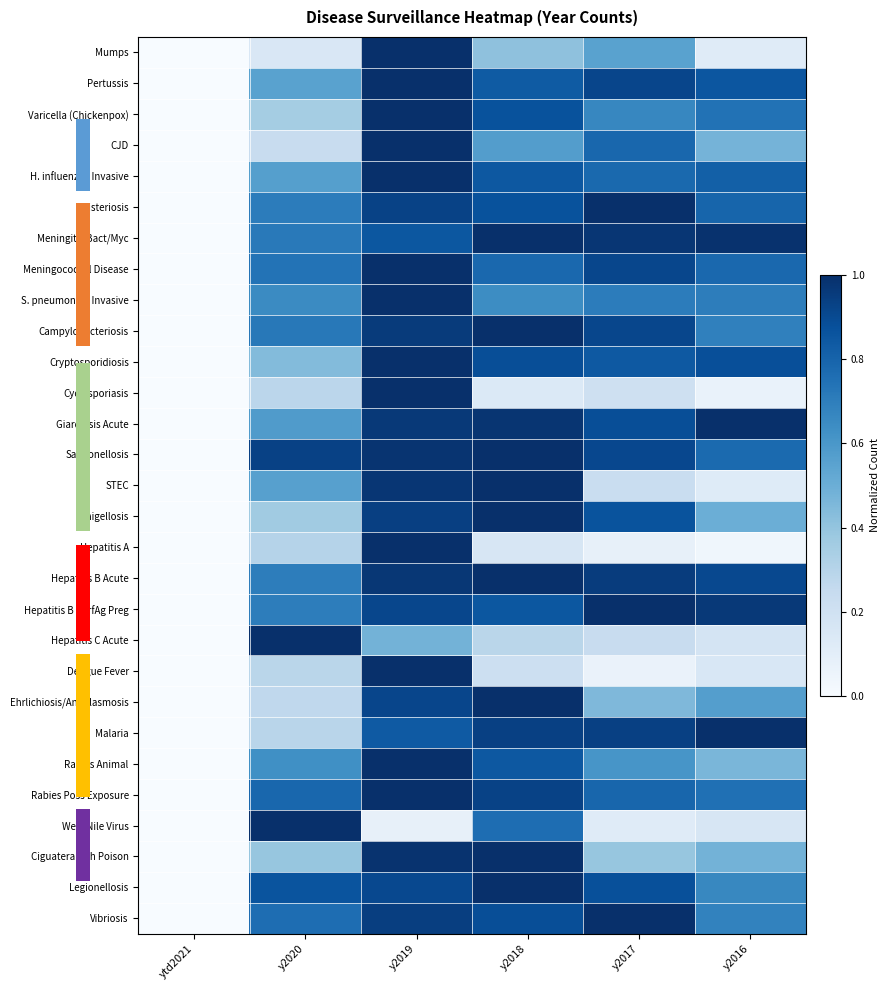

What is the difference between the maximum and minimum values in the H. influenzae Invasive series?

1.0